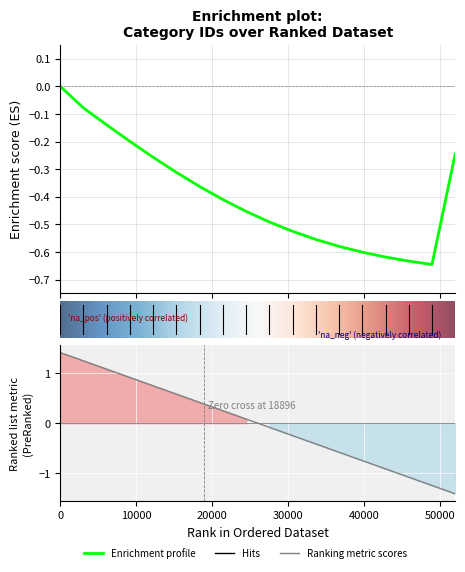

True or false: there are more than 0 points higher than both neighbors.

False